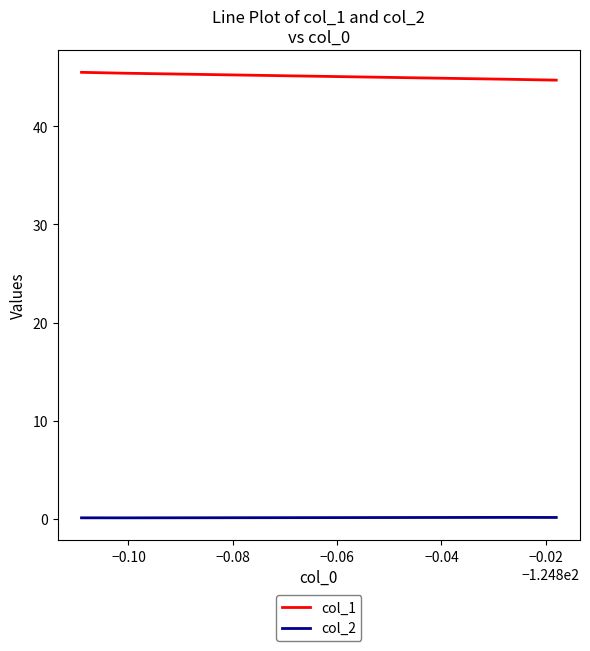

Does the chart display data point markers on the line(s)?

No